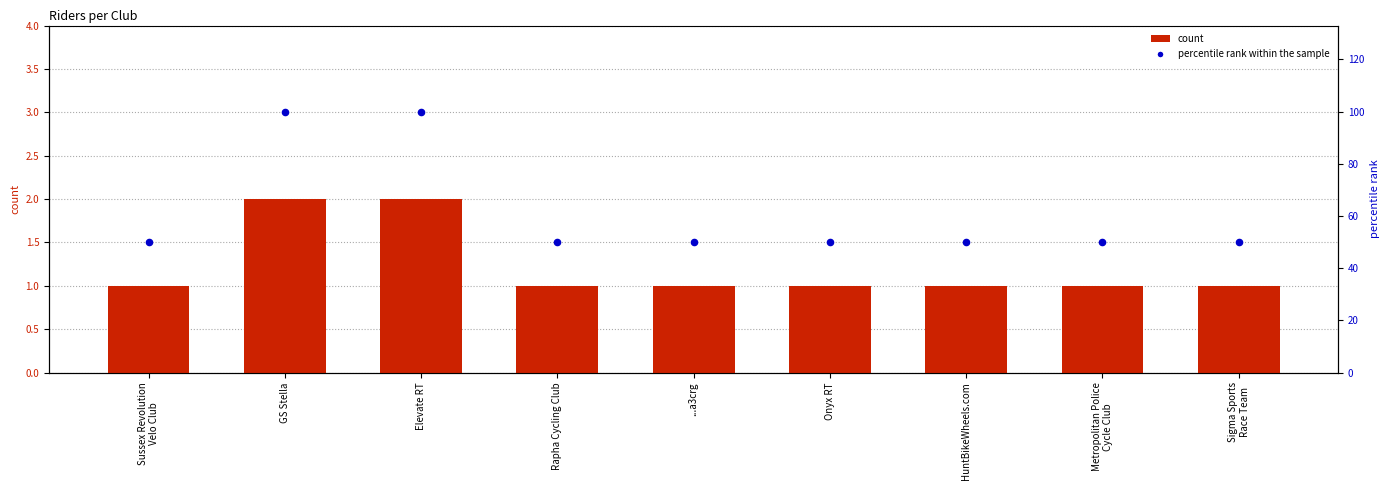

At how many categories does at least one series exceed 45?

9